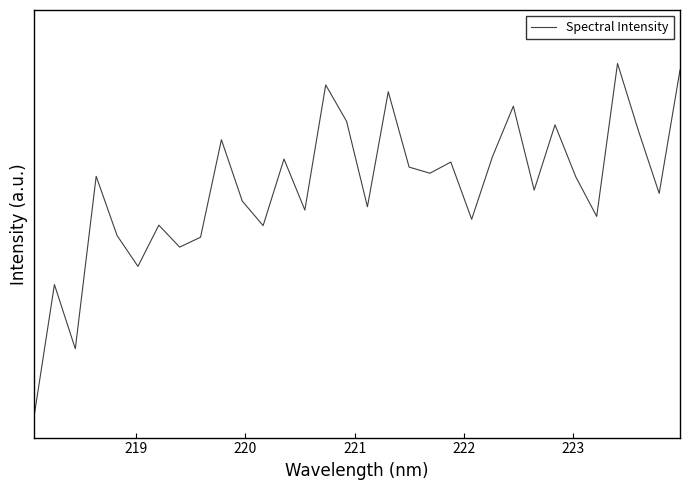

Does the chart display data point markers on the line(s)?

No